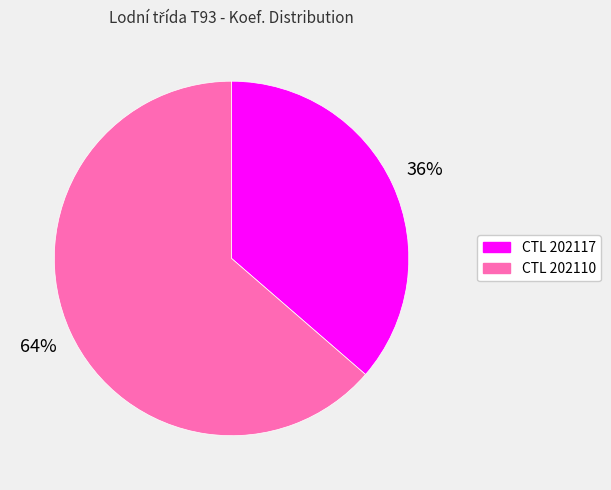

How many segments does this pie chart have?

2